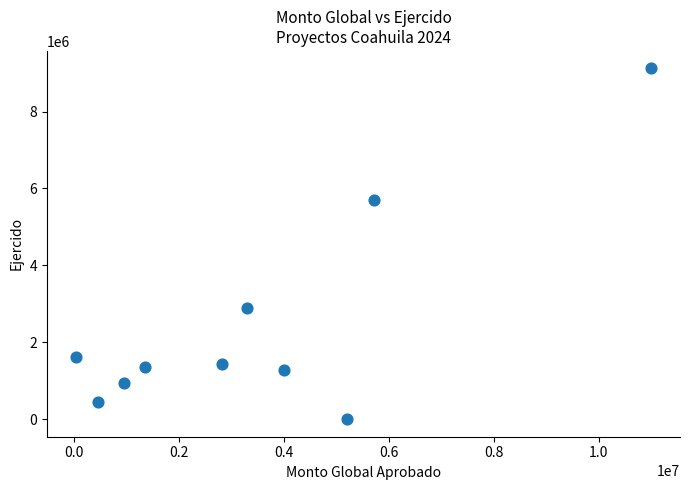

What Y value in the scatter plot is closest to 4559543?

5692894.1